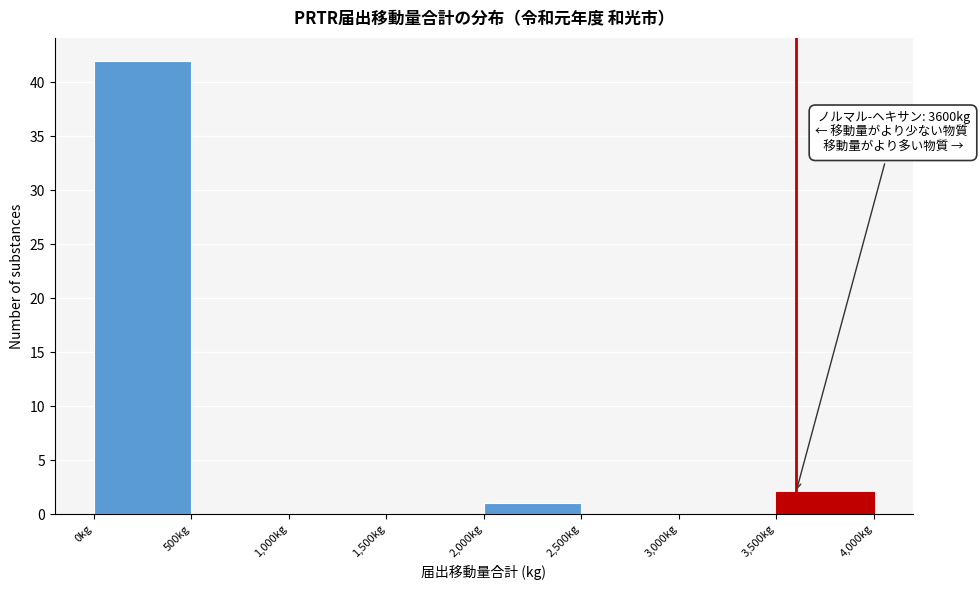

Which range on the x-axis has the tallest bar?

0 to 500